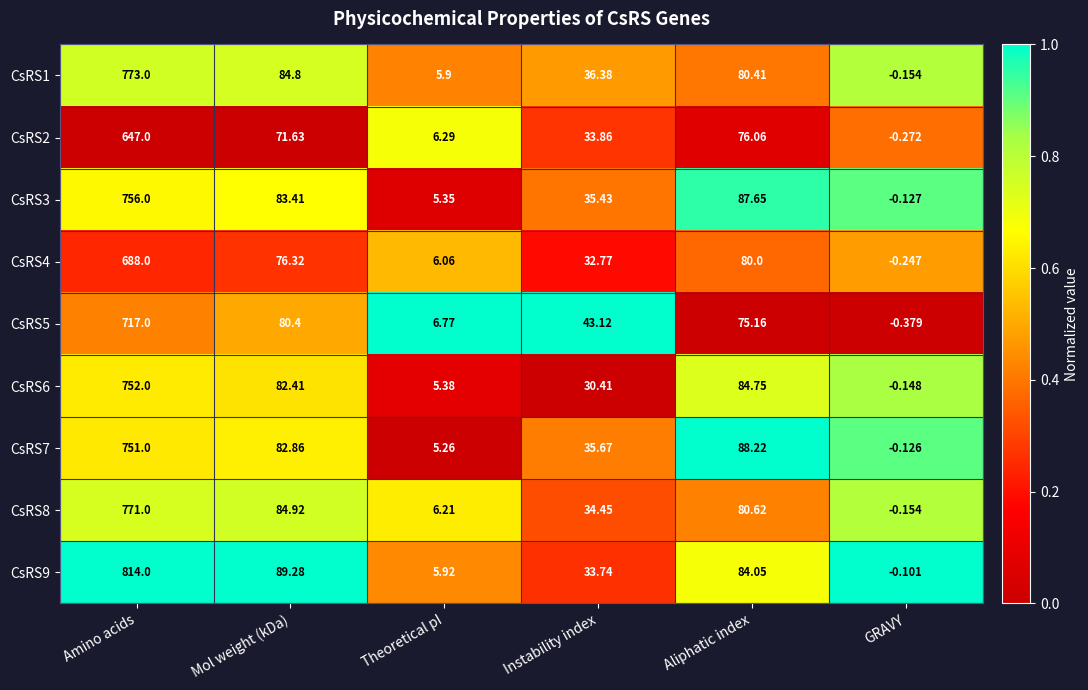

Where does the CsRS5 series first go above 75?

Amino acids